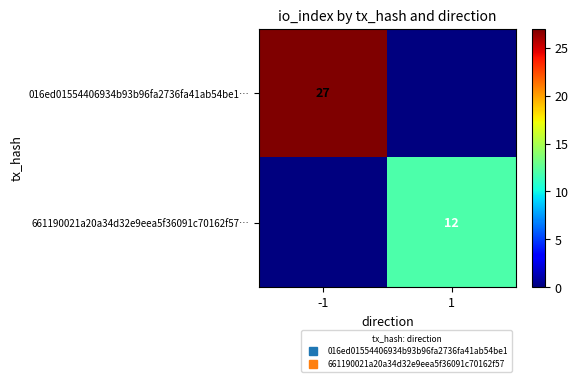

True or false: 016ed01554406934b93b96fa2736fa41ab54be1… has a value of 27 at -1.

True